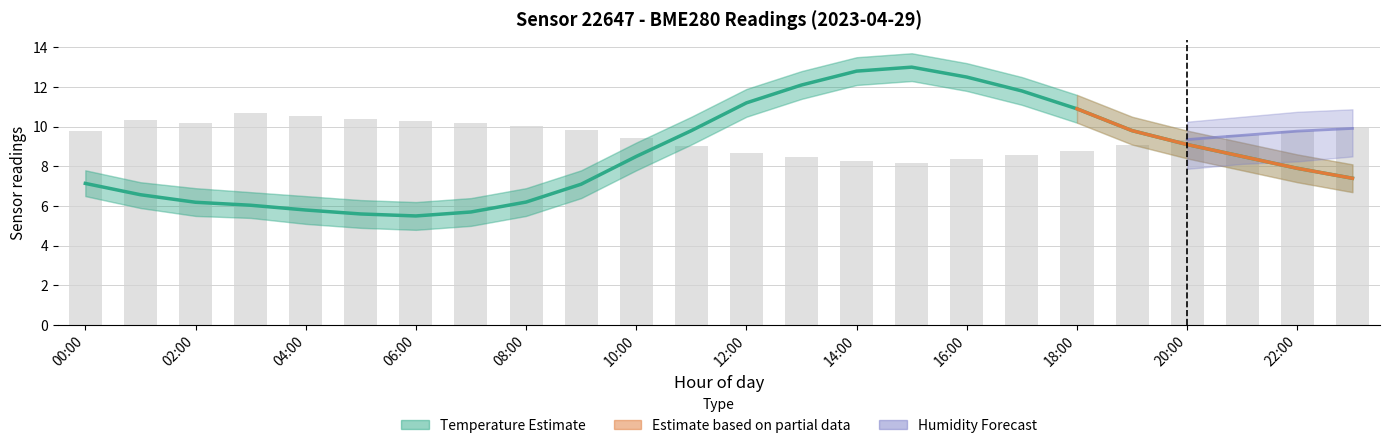

Between 21:00 and 22:00, which series saw the biggest shift?

temperature